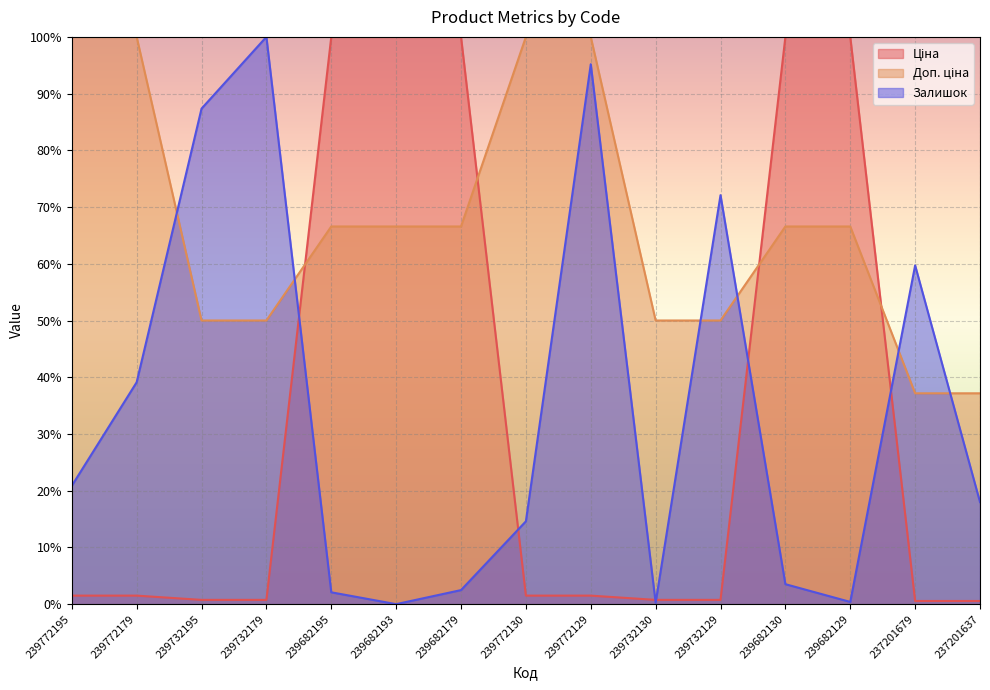

What is the difference between the Ціна values at 239732195 and 239682129?

99.2